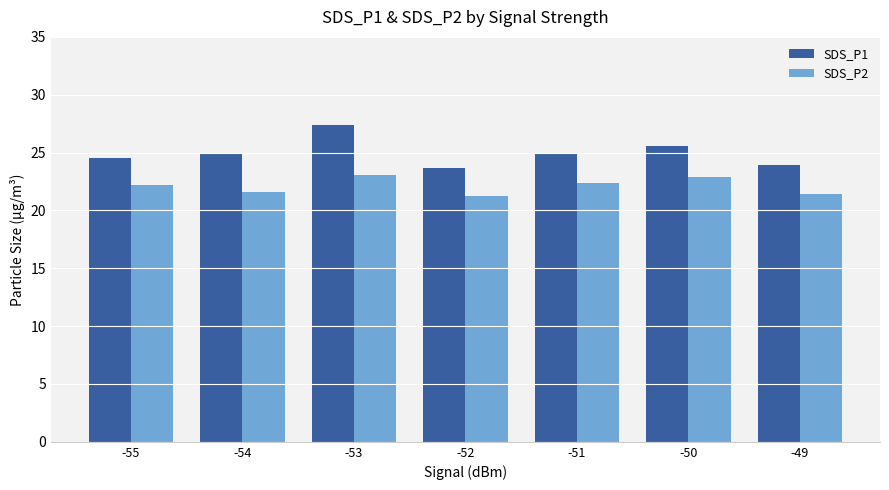

Rank the series by their maximum value, from highest to lowest.

SDS_P1, SDS_P2